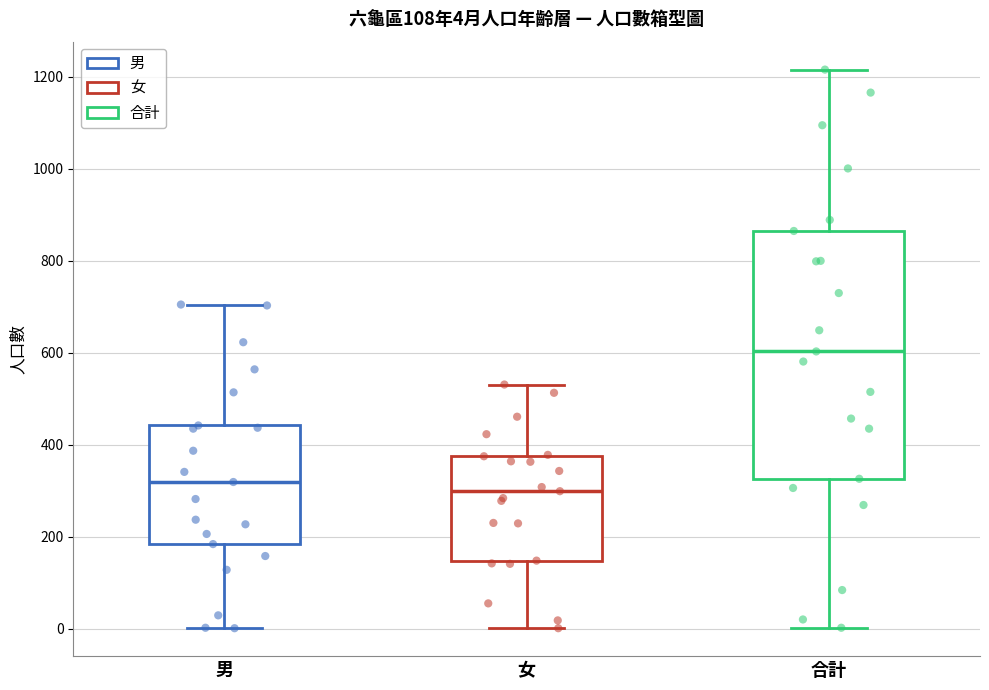

Which box's median line is the highest?

合計